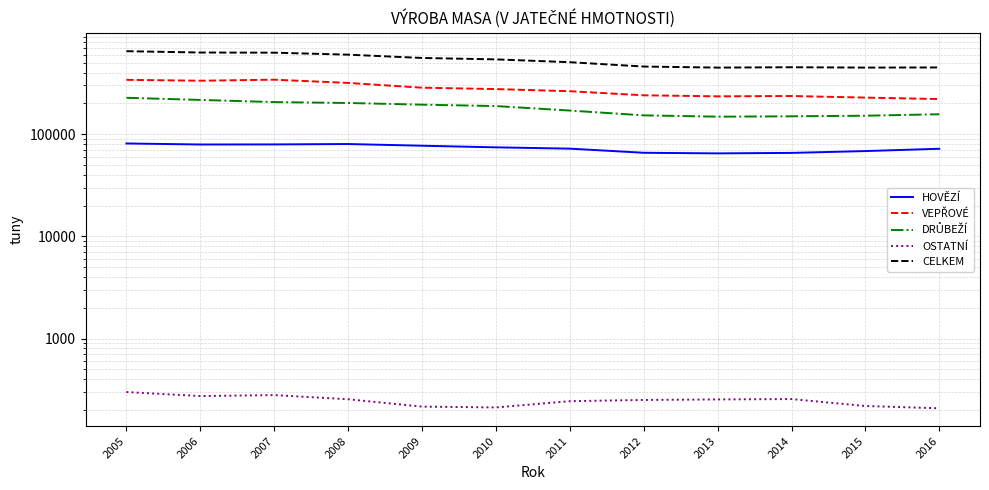

True or false: OSTATNÍ and HOVĚZÍ intersect in this chart.

False